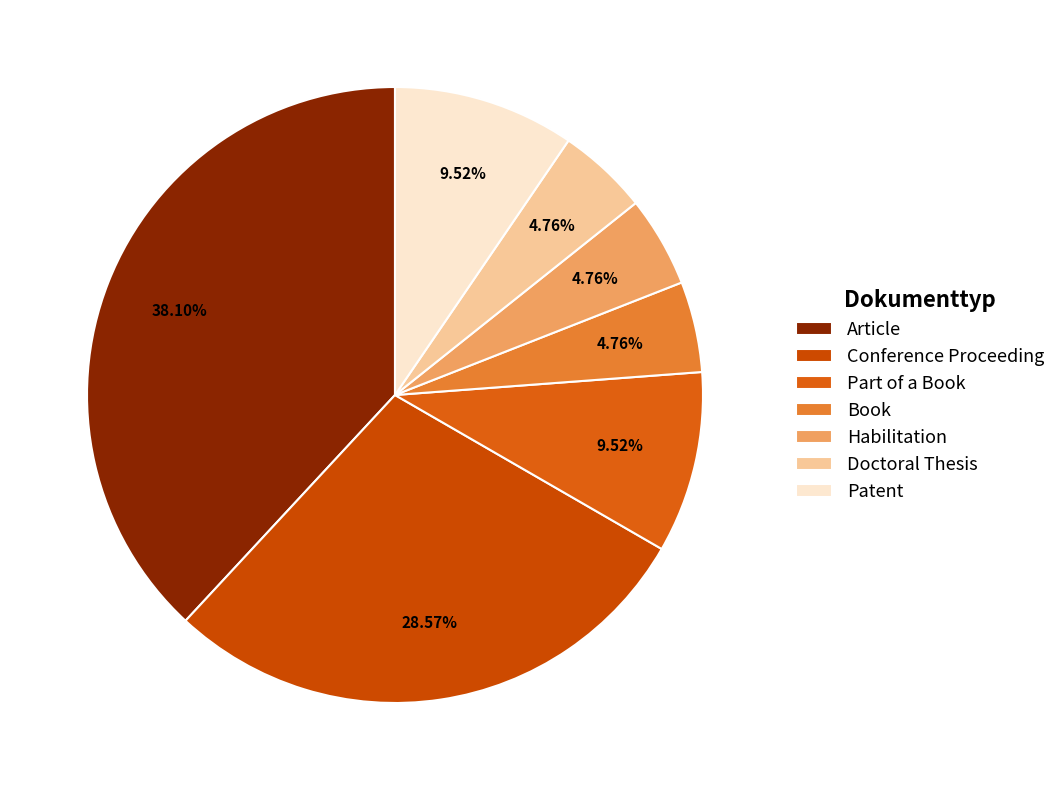

Rank the categories by value from lowest to highest.

Book, Habilitation, Doctoral Thesis, Part of a Book, Patent, Conference Proceeding, Article